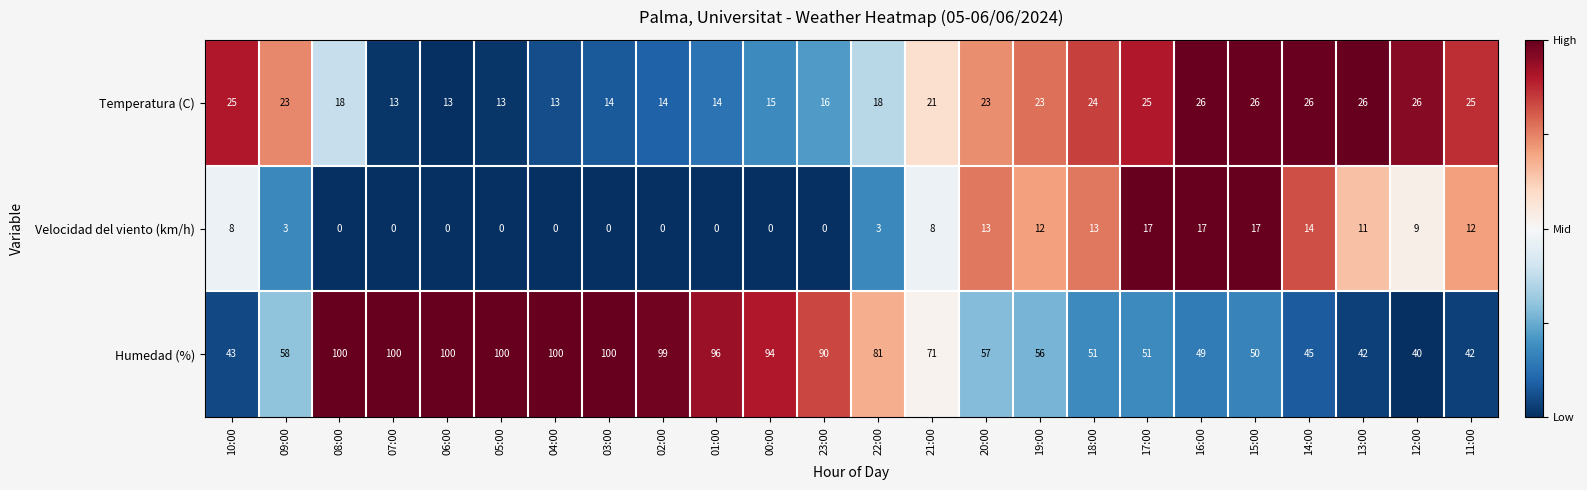

At which label does Humedad (%) reach its minimum?

12:00